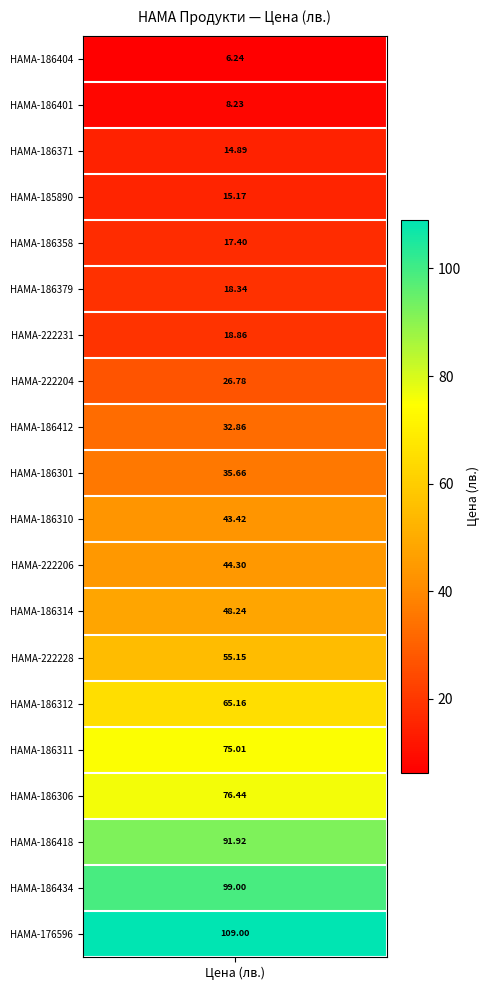

The chart shows a value of 35.7 at HAMA-186301. True or false?

True